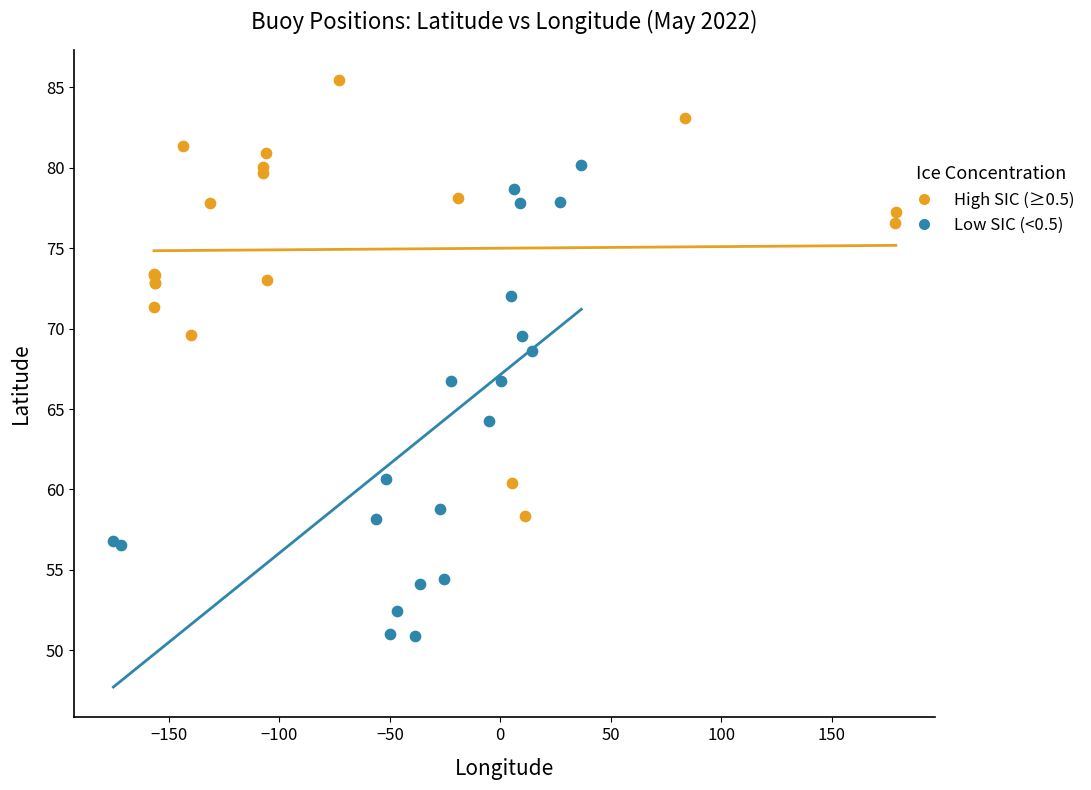

What are all the series names shown in the legend?

High SIC (≥0.5), Low SIC (<0.5)